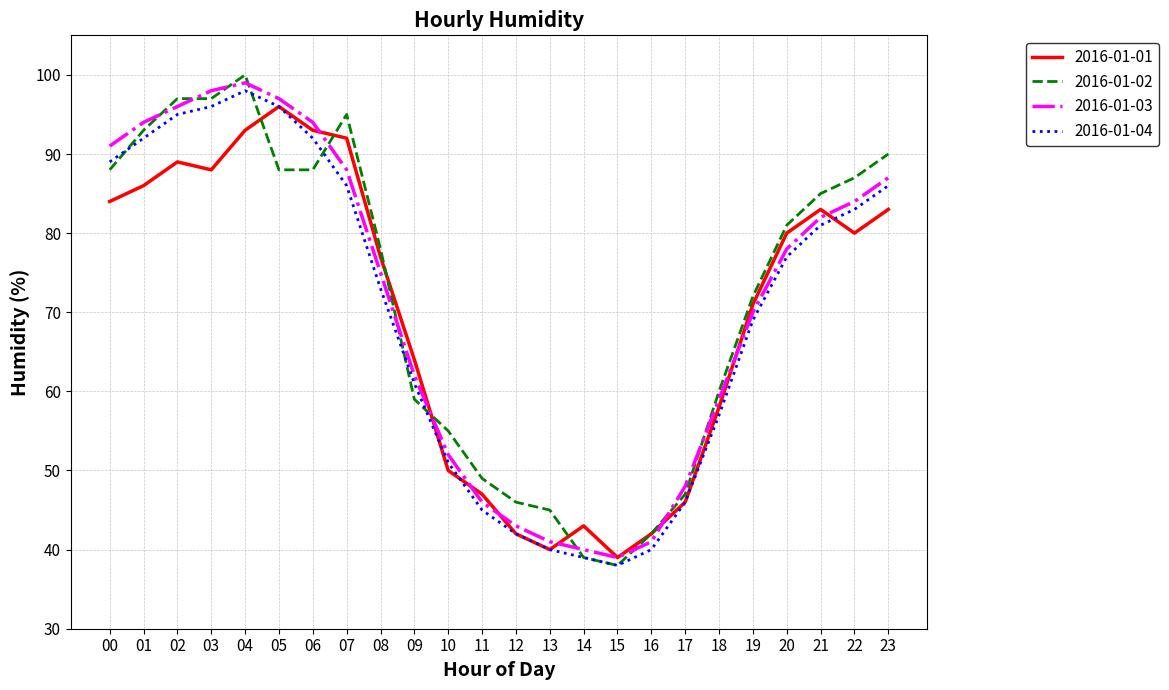

Which label corresponds to the largest value in the chart?

04